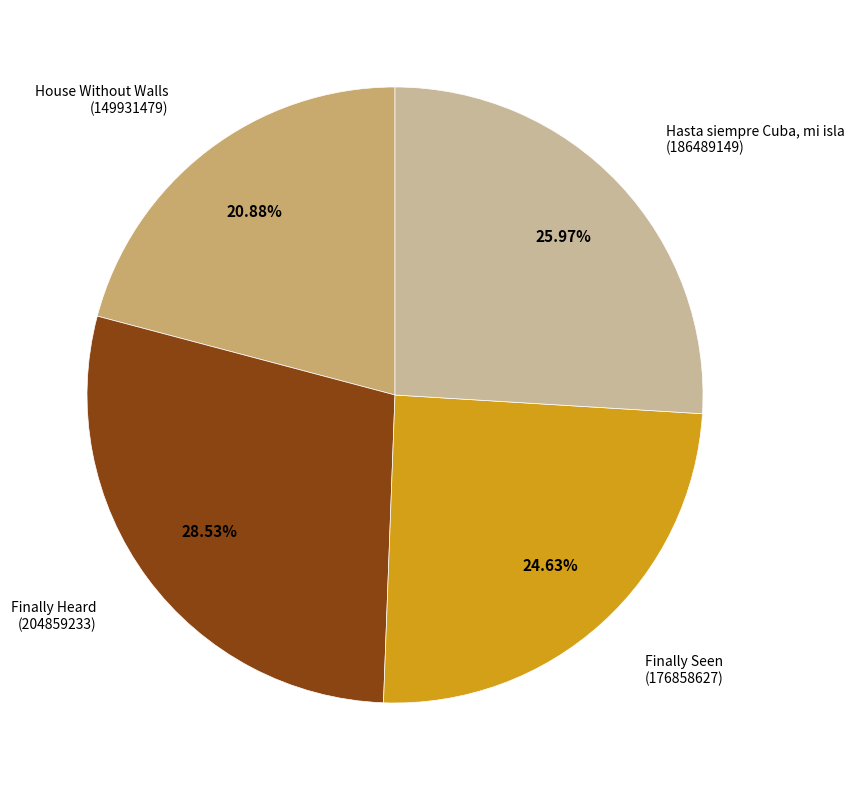

How many slices are in this pie chart?

4